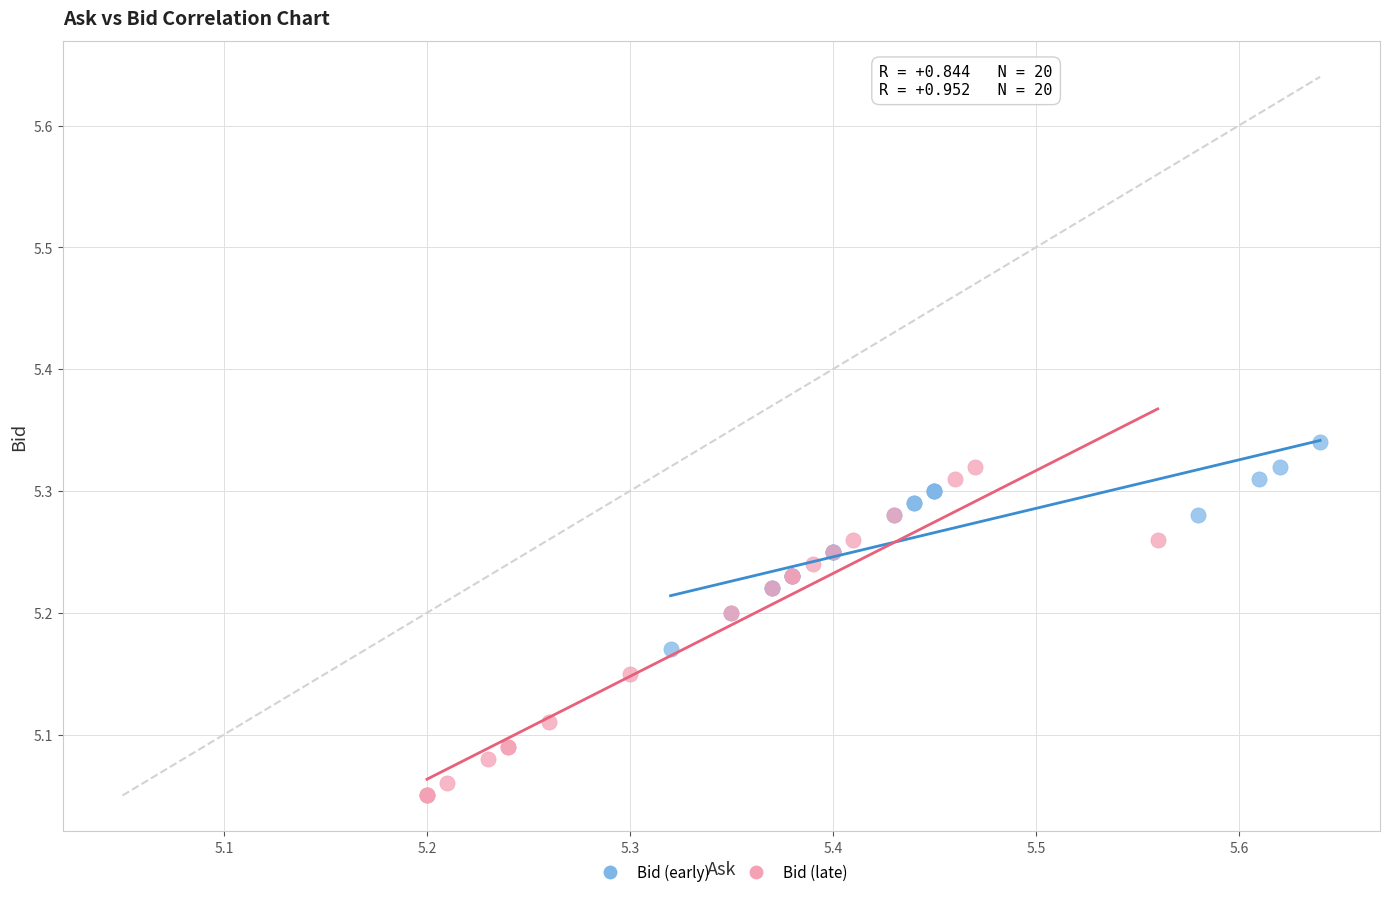

Which series reaches the minimum Y coordinate?

Bid (late)